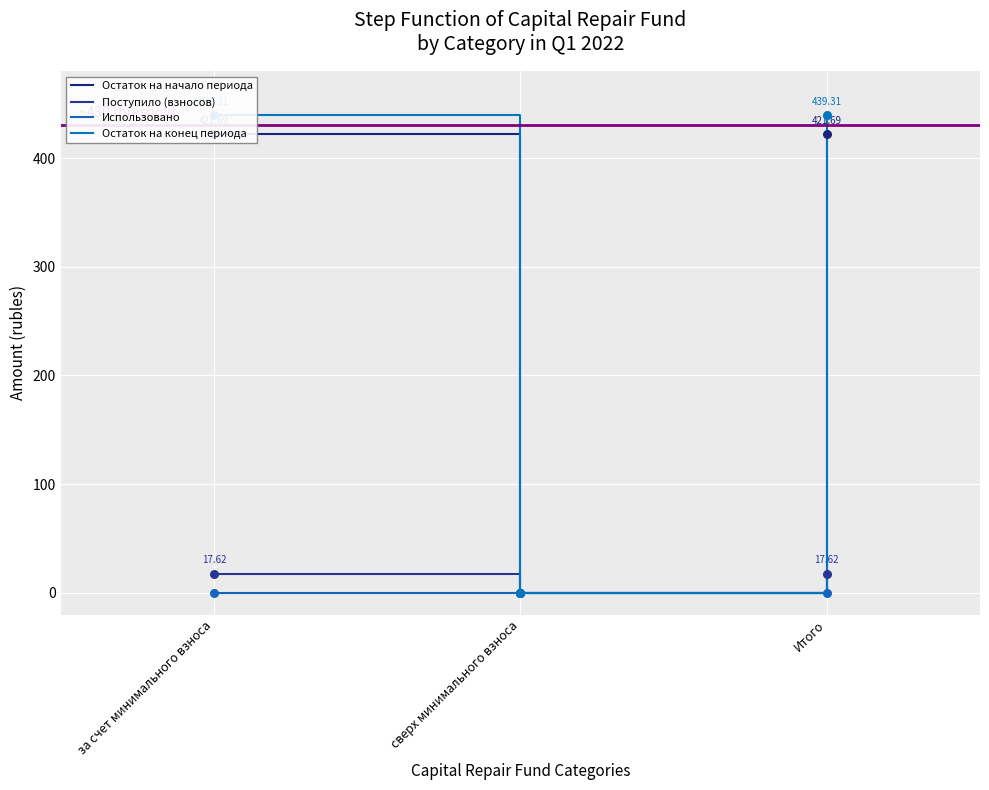

At which category is the sum across all series the highest?

за счет минимального взноса